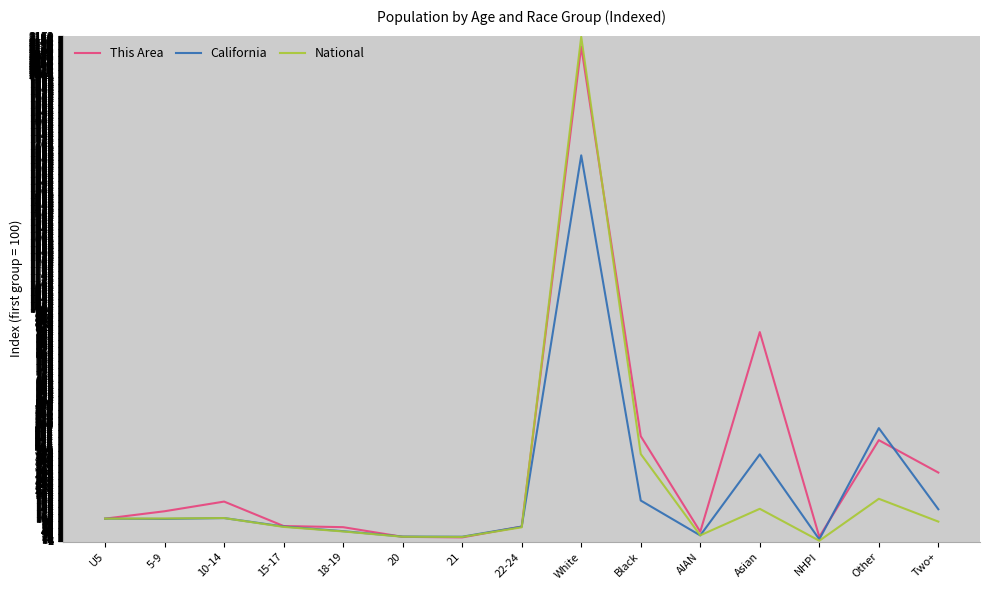

What is the greatest value displayed?

2166.3